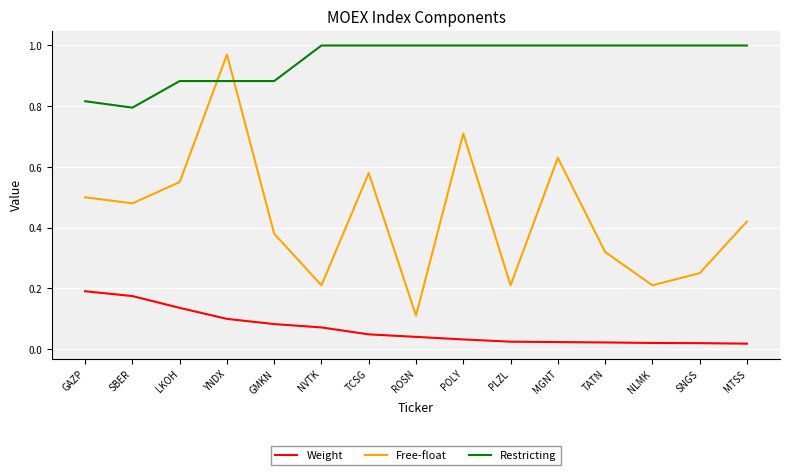

What is the sum of all Restricting values?

14.3